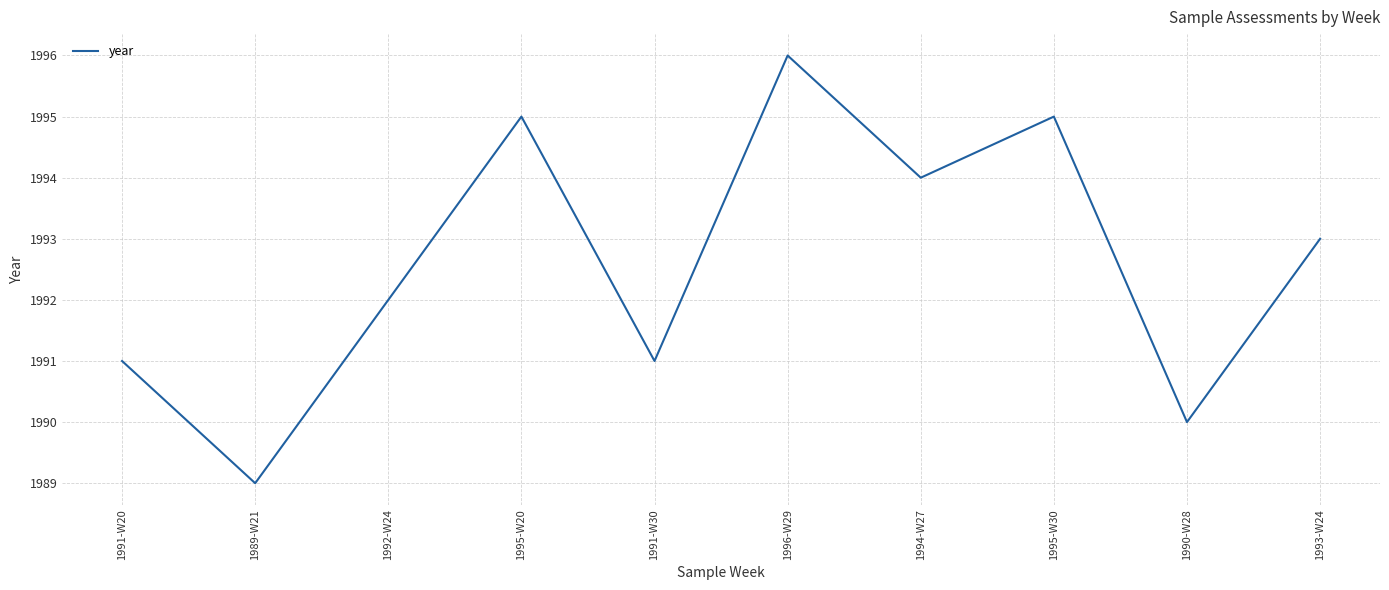

True or false: there are more than 0 points higher than both neighbors.

True